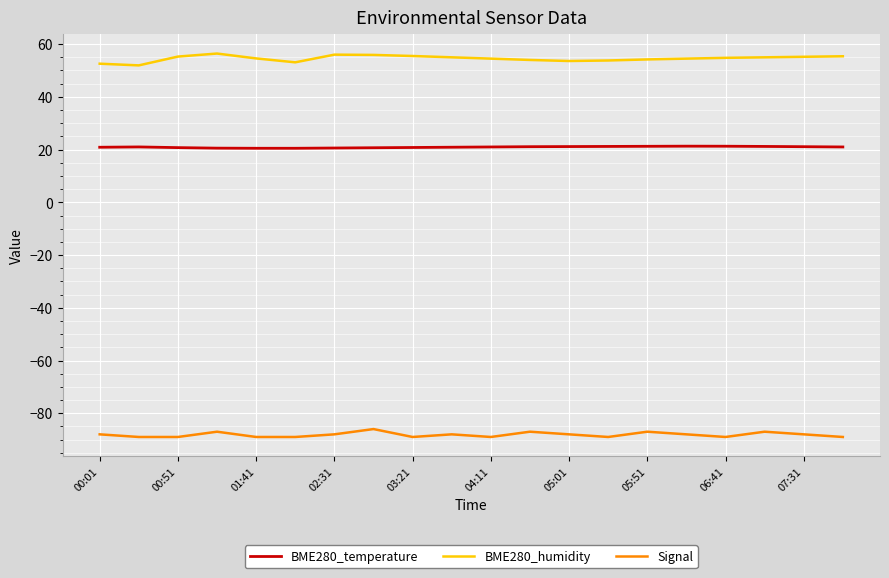

True or false: Signal and BME280_humidity cross at least once.

False